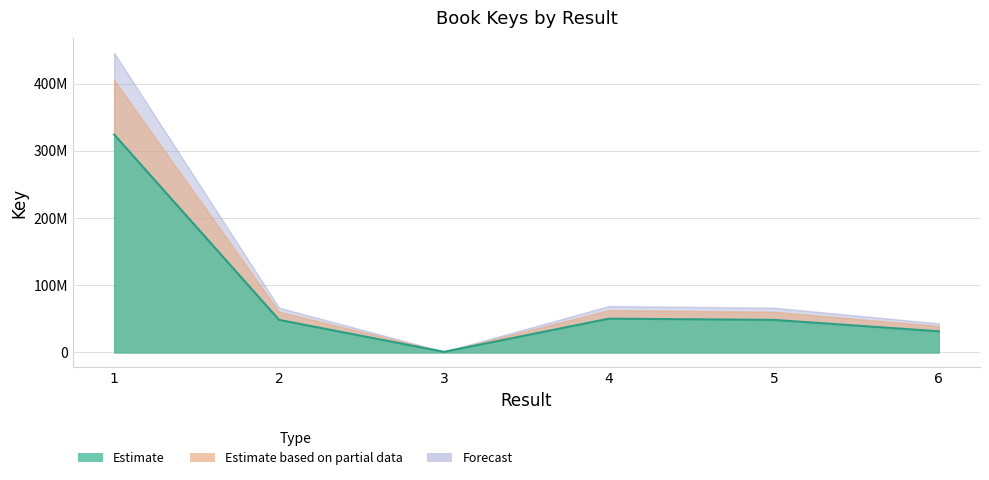

What is the difference between the values at 5 and 6?

16947339.2